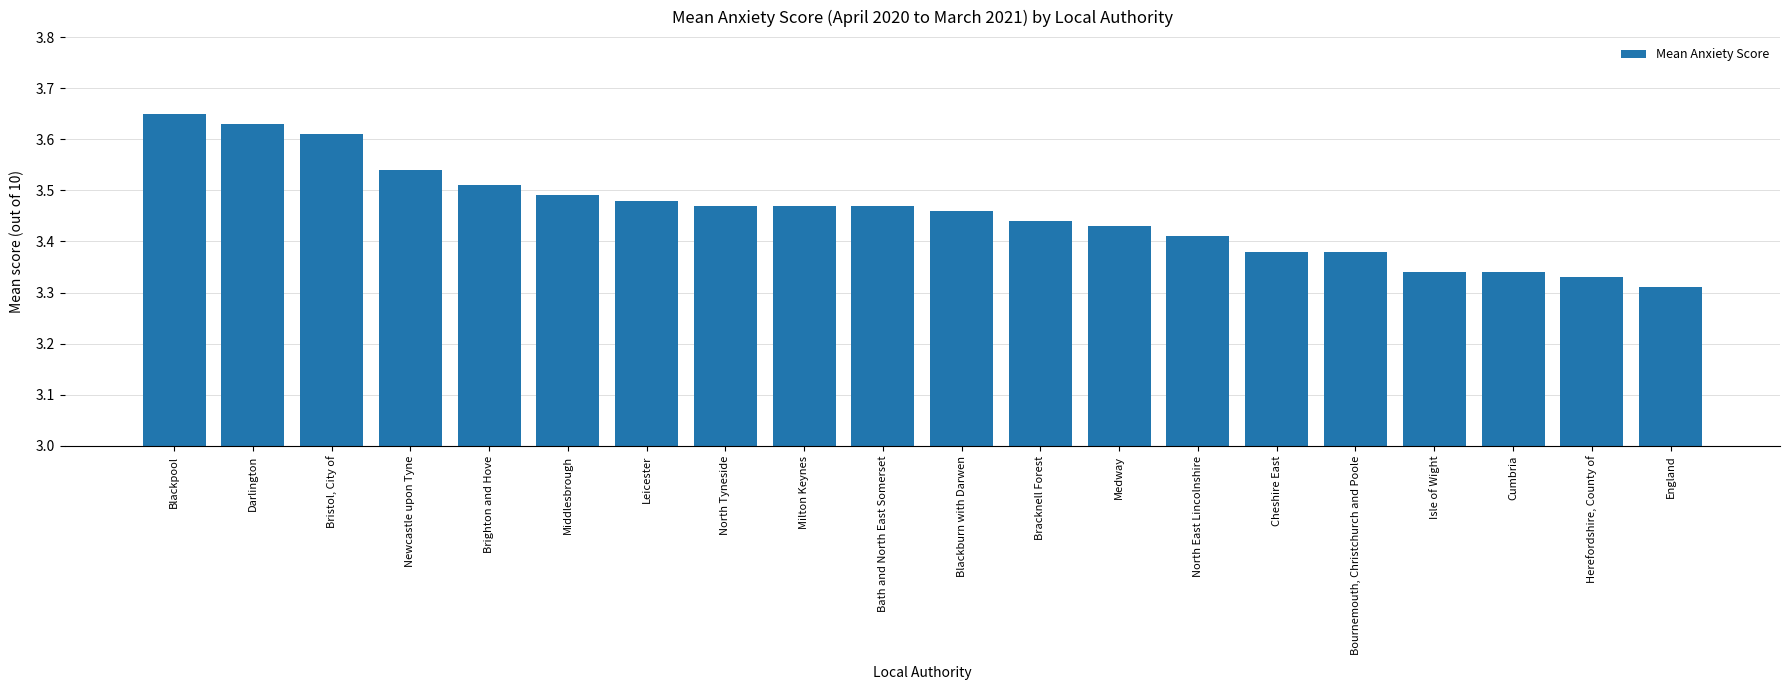

How many bars are there in total?

20